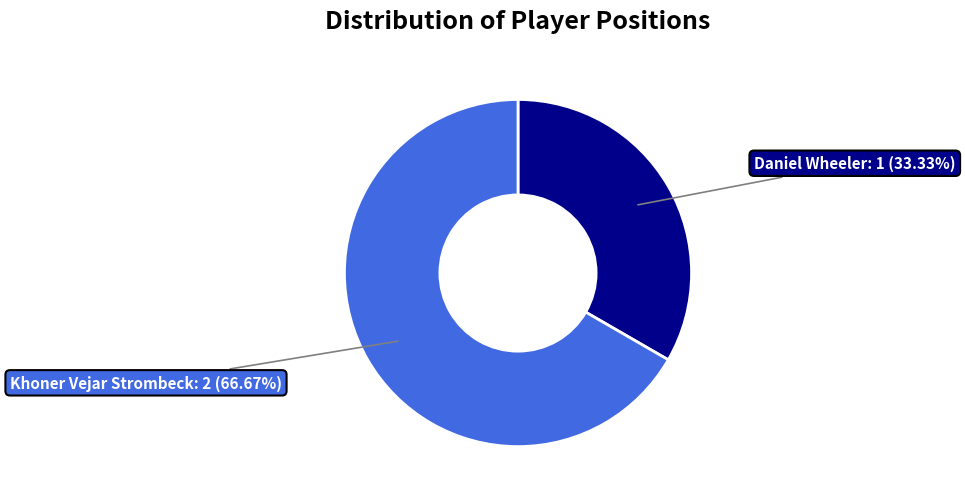

Is there any slice that represents more than half of the pie?

Yes